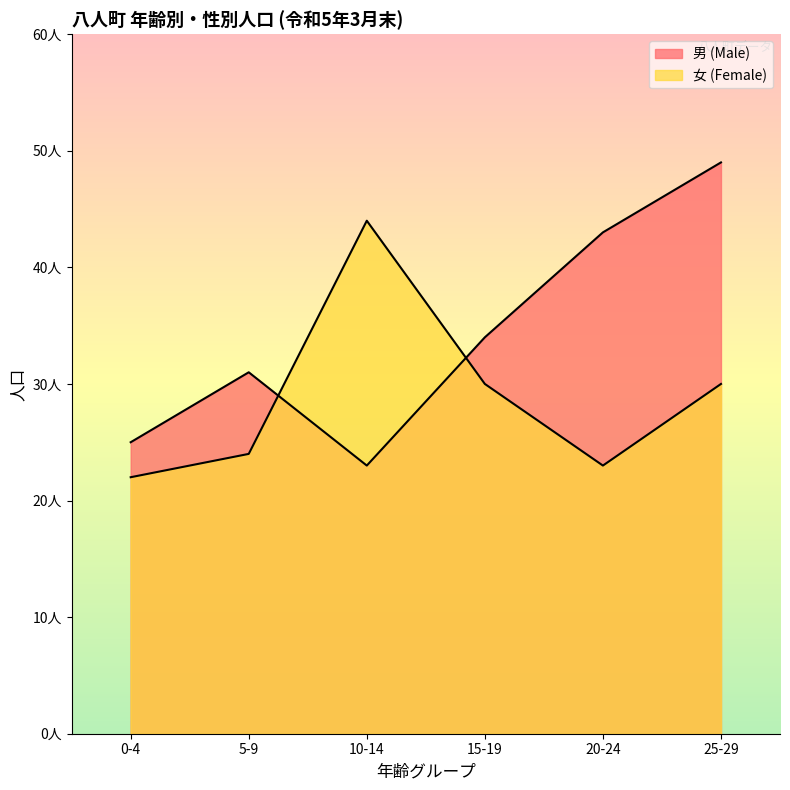

At which label does 女 (Female) reach its peak?

10-14